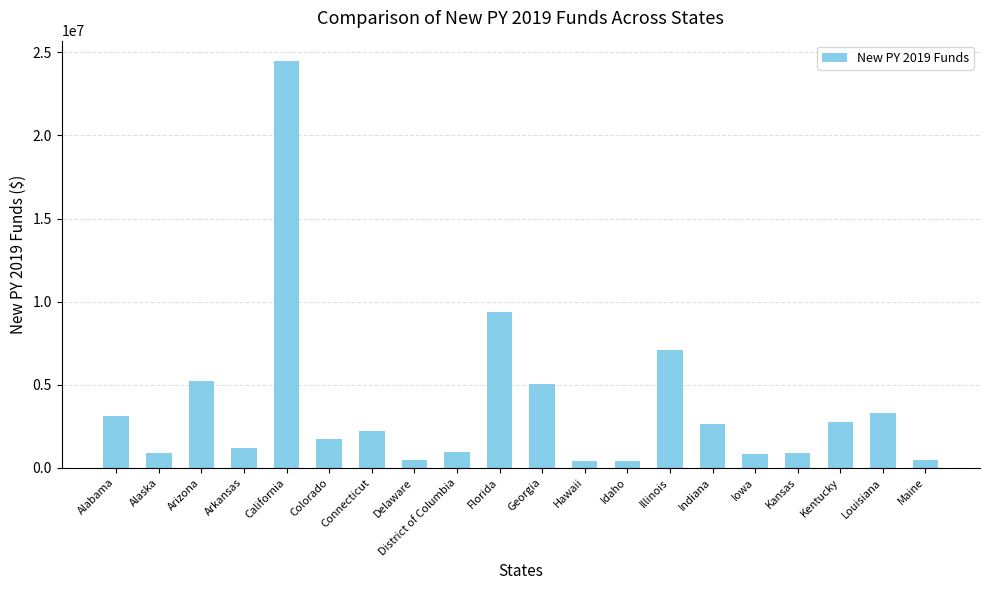

The value at Connecticut is 2212613. True or false?

True